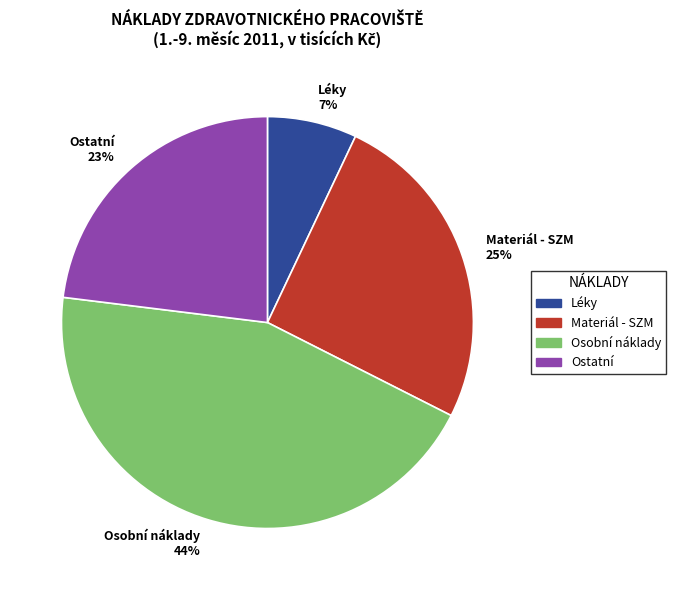

The Léky slice represents 7% of the pie. True or false?

True